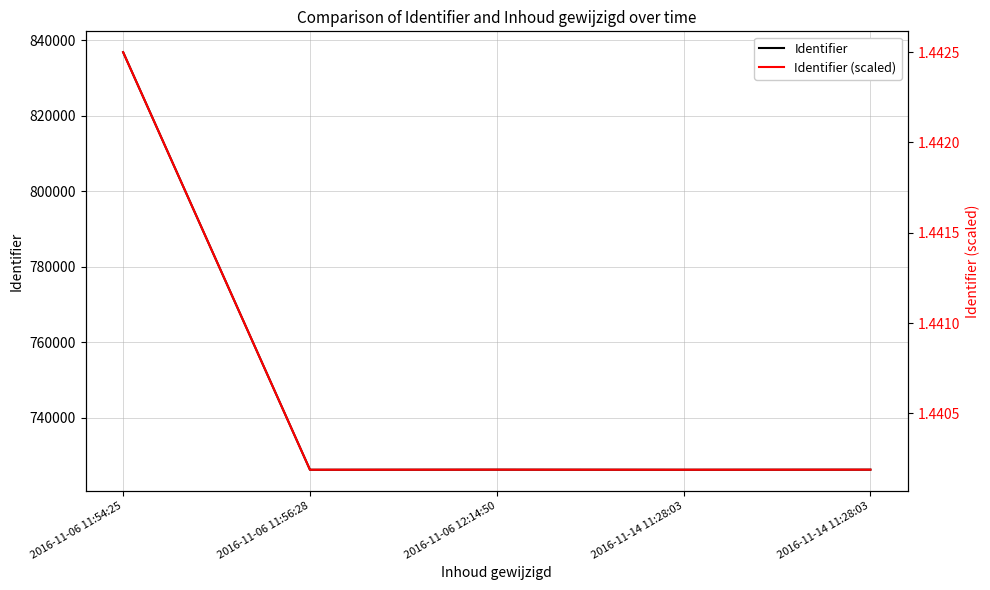

Reading right to left, transcribe all the data shown in this chart.

Identifier: 2016-11-14 11:28:03=726301.0	2016-11-14 11:28:03=726282.0	2016-11-06 12:14:50=726302.0	2016-11-06 11:56:28=726279.0	2016-11-06 11:54:25=836881.0
Identifier (scaled): 2016-11-14 11:28:03=1.4	2016-11-14 11:28:03=1.4	2016-11-06 12:14:50=1.4	2016-11-06 11:56:28=1.4	2016-11-06 11:54:25=1.4